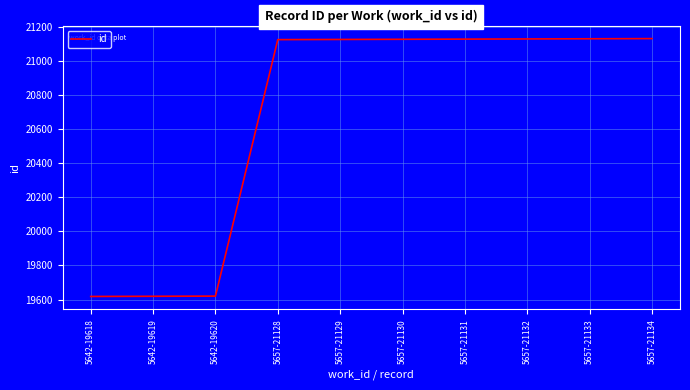

What position from the left is 5657-21133?

9